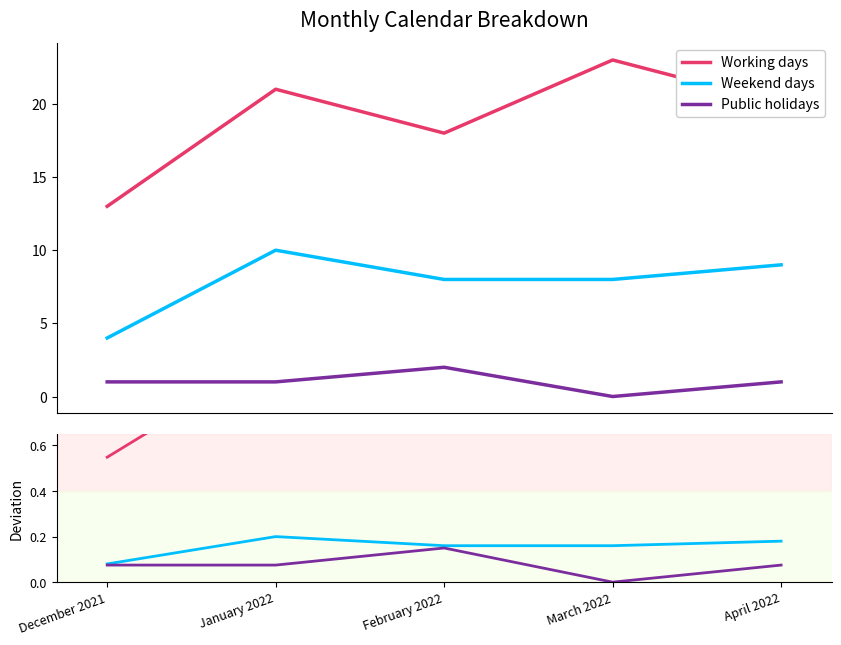

What are all the series names shown in the legend?

Working days, Weekend days, Public holidays